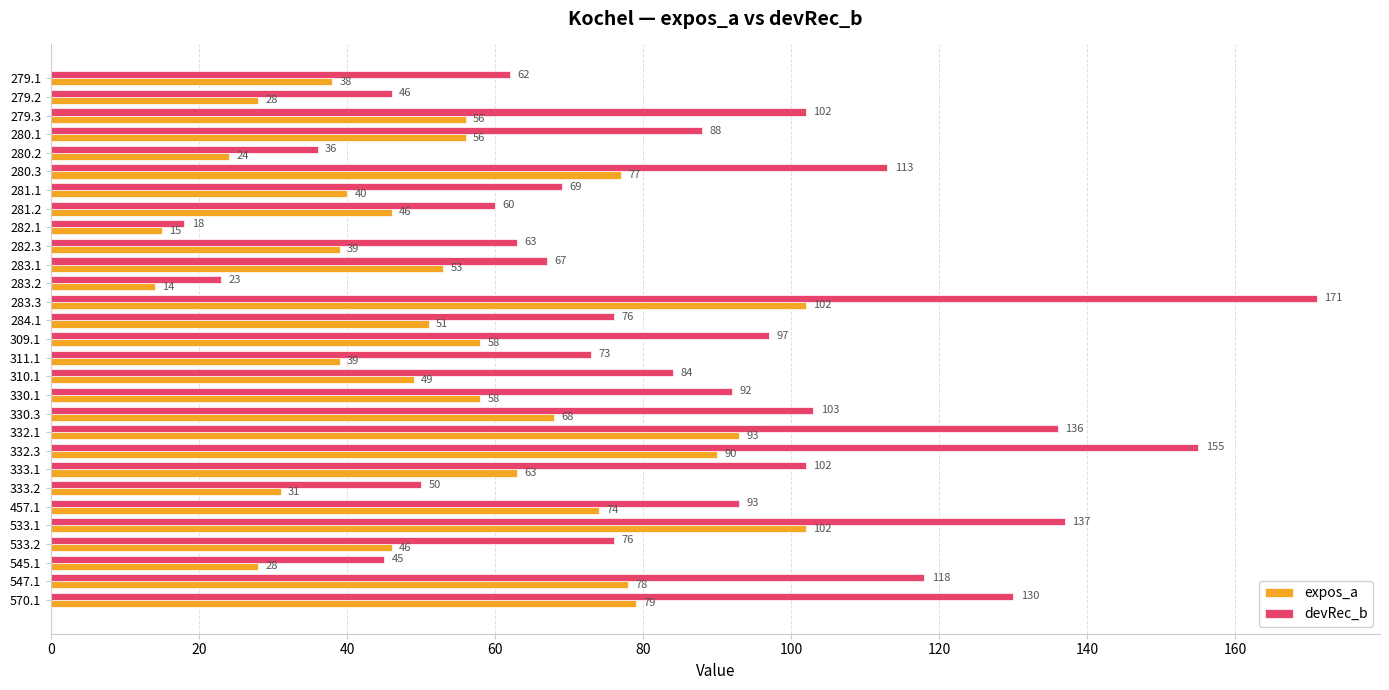

Which series has the largest total across all categories?

devRec_b